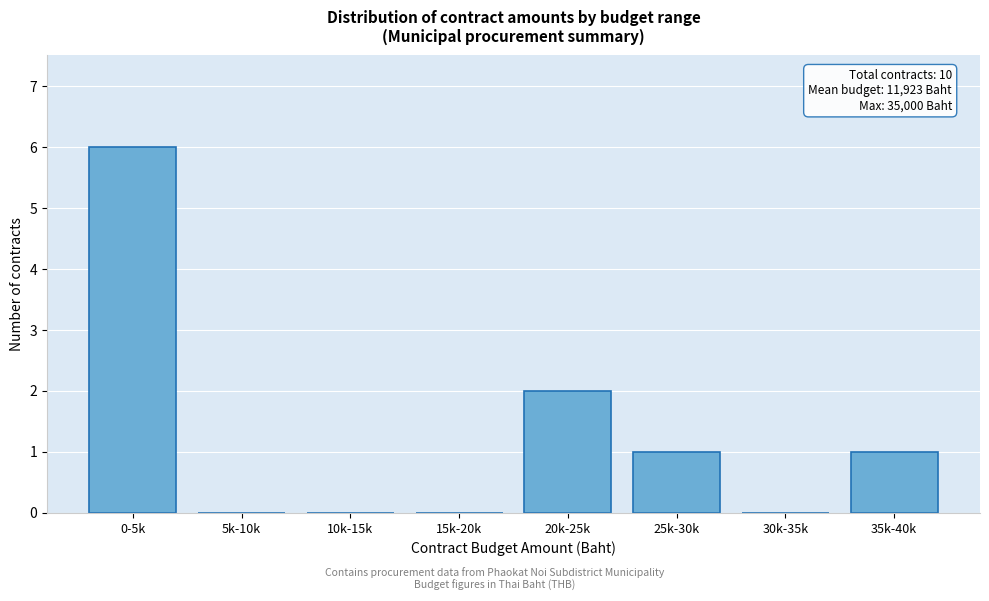

Reading left to right, extract all data points from this chart.

0-5k=6	5k-10k=0	10k-15k=0	15k-20k=0	20k-25k=2	25k-30k=1	30k-35k=0	35k-40k=1